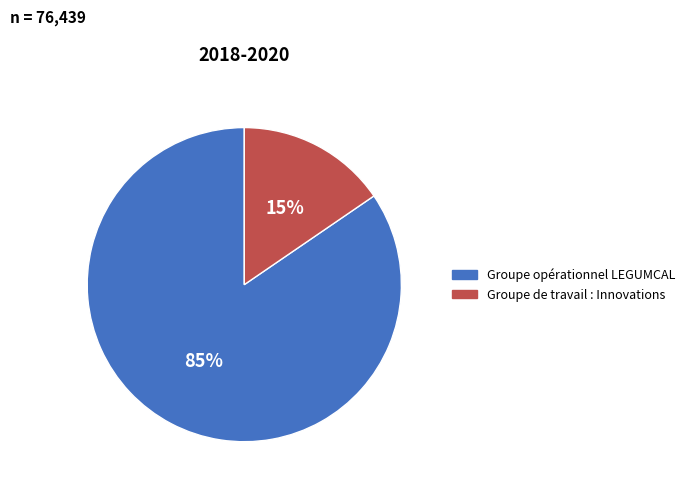

Which slice is the largest?

Groupe opérationnel LEGUMCAL